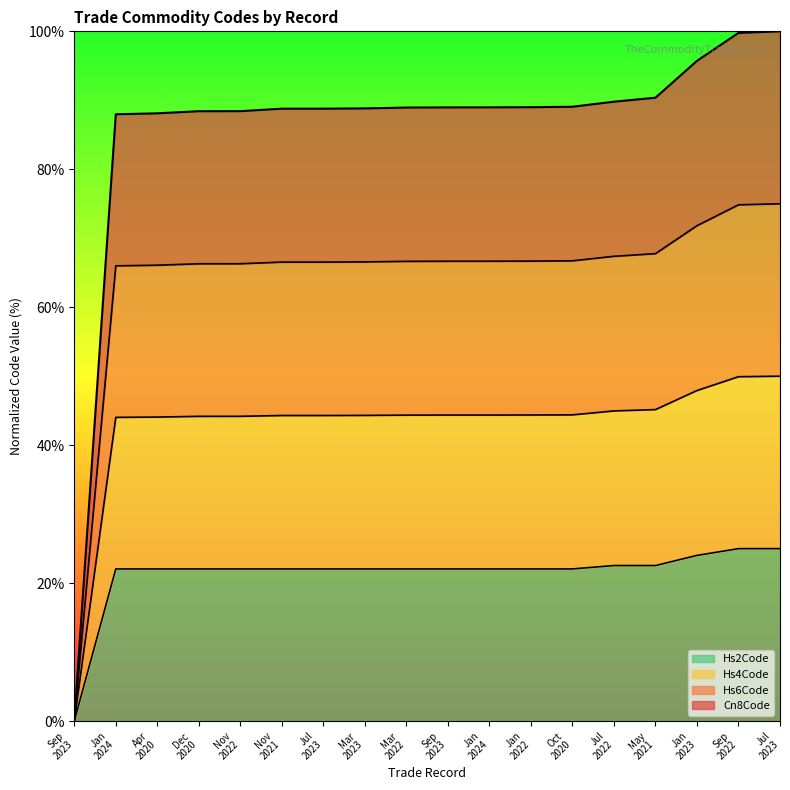

True or false: Cn8Code has more than 1 points higher than both neighbors.

False